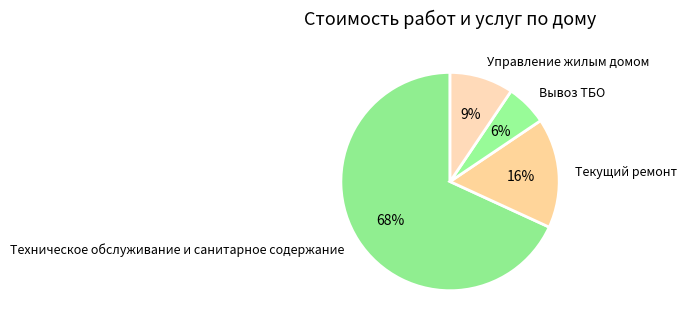

What percentage is the Управление жилым домом slice, to the nearest percent?

9%